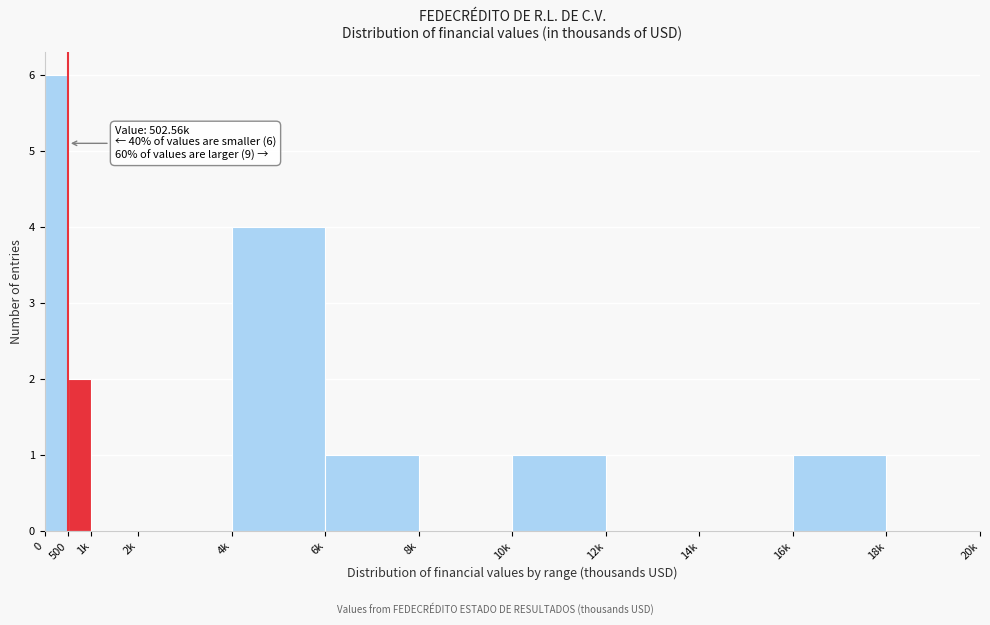

Reading left to right, what are all the values shown in this chart?

0=6	500=2	1k=0	2k=0	4k=4	6k=1	8k=0	10k=1	12k=0	14k=0	16k=1	18k=0